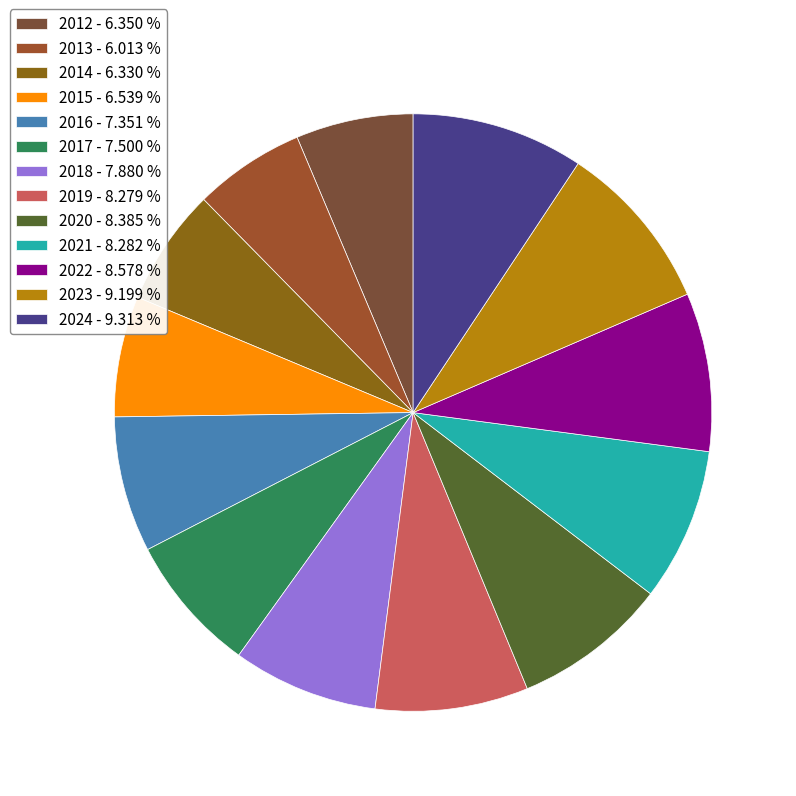

The 2018 slice represents 1% of the pie. True or false?

False